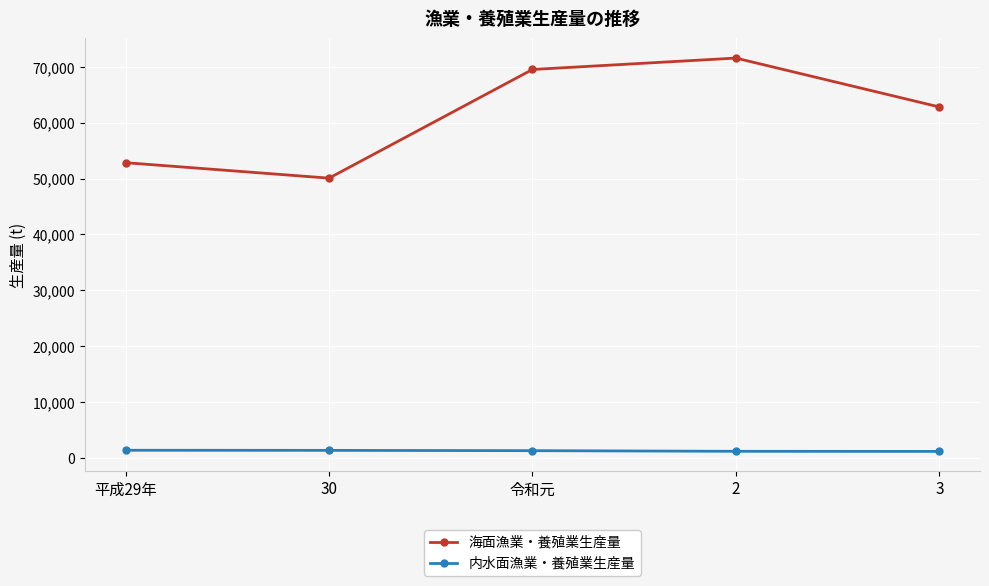

Between 令和元 and 3, which series saw the biggest shift?

海面漁業・養殖業生産量